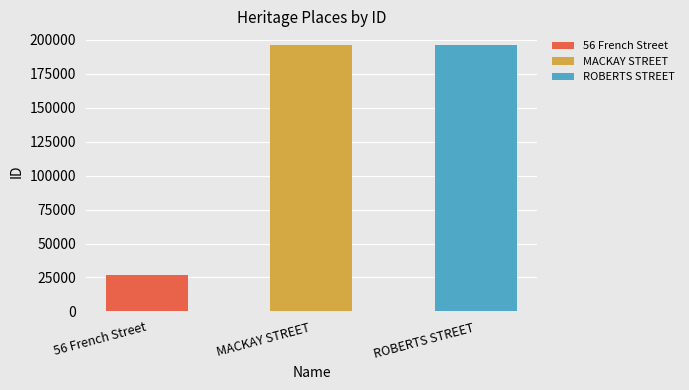

Between 56 French Street and MACKAY STREET, which is larger?

MACKAY STREET